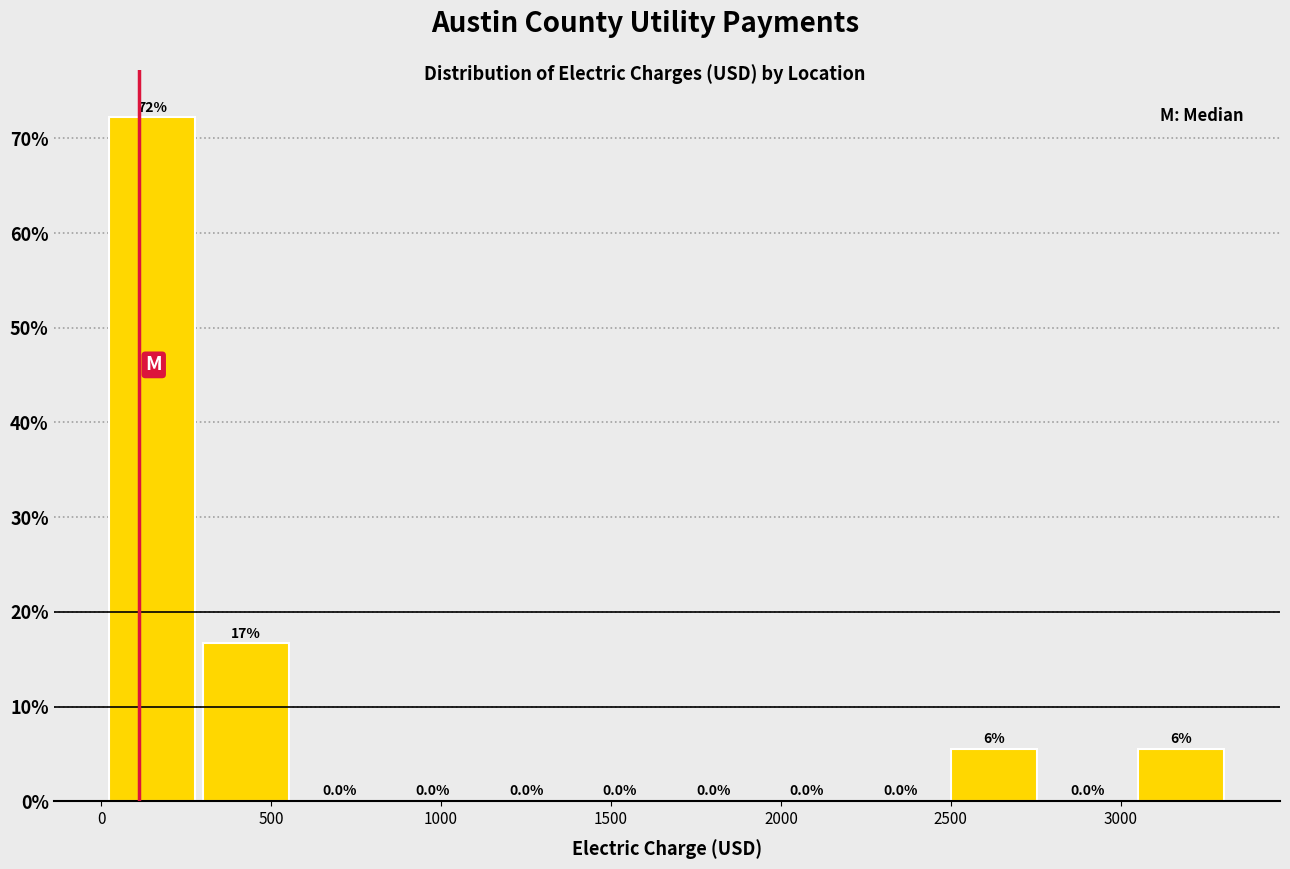

Over which range of the x-axis is the bar tallest?

0 to 300